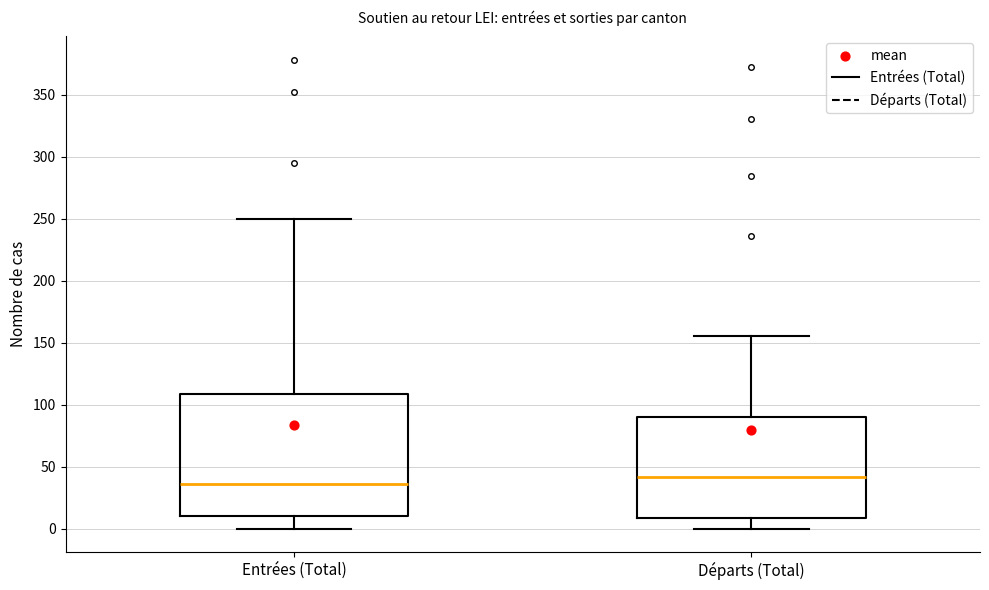

Which box's median line is the highest?

Départs (Total)